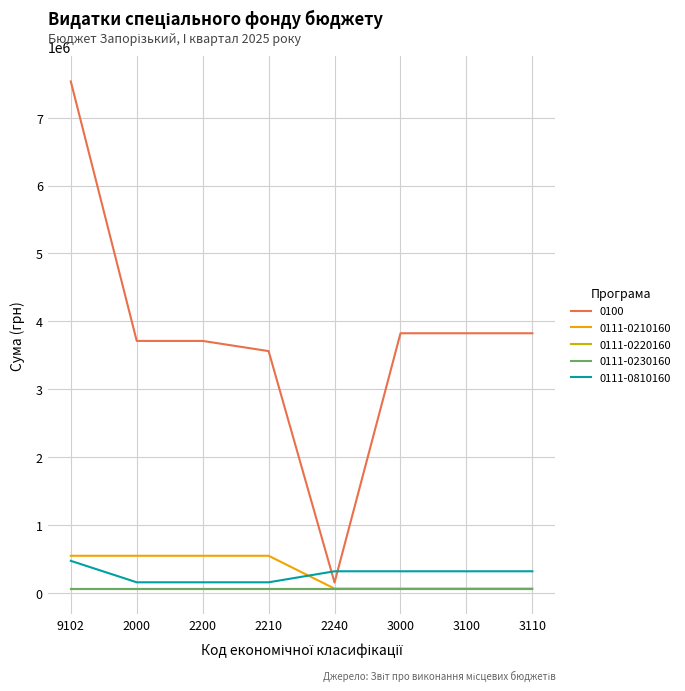

Does the chart display data point markers on the line(s)?

No